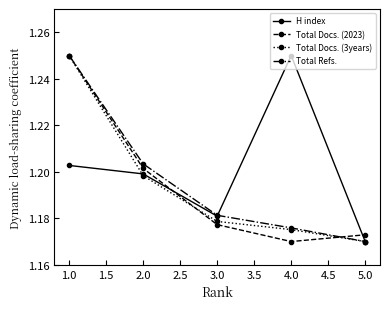

Is it true that Total Docs. (3years) equals 1.2 at 4.0?

True